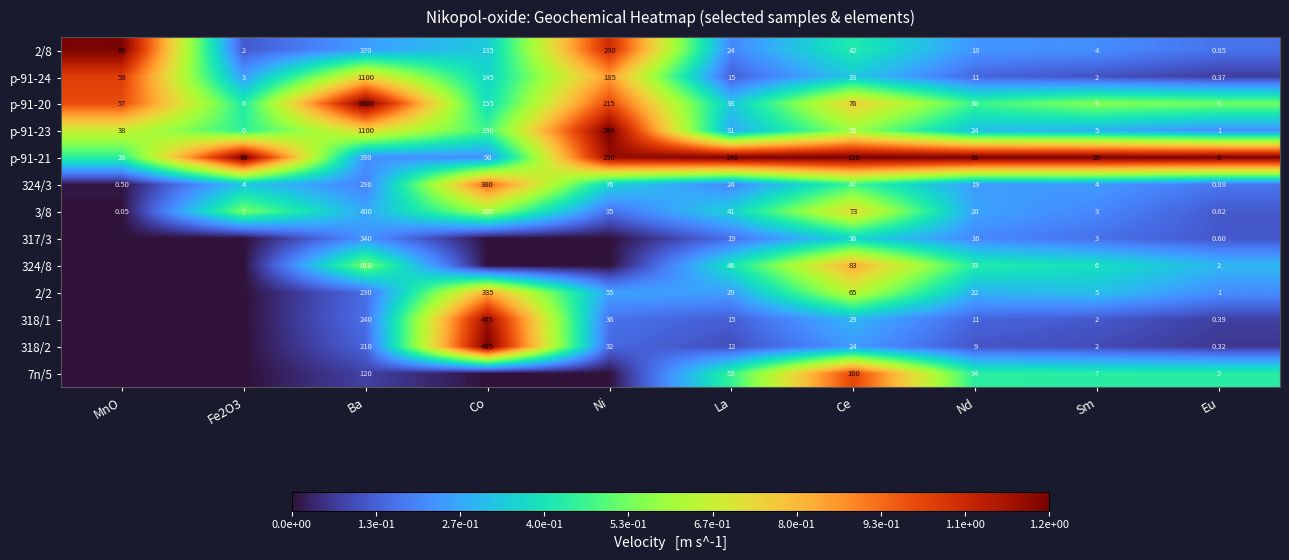

At which label does p-91-21 first exceed 93?

Ba